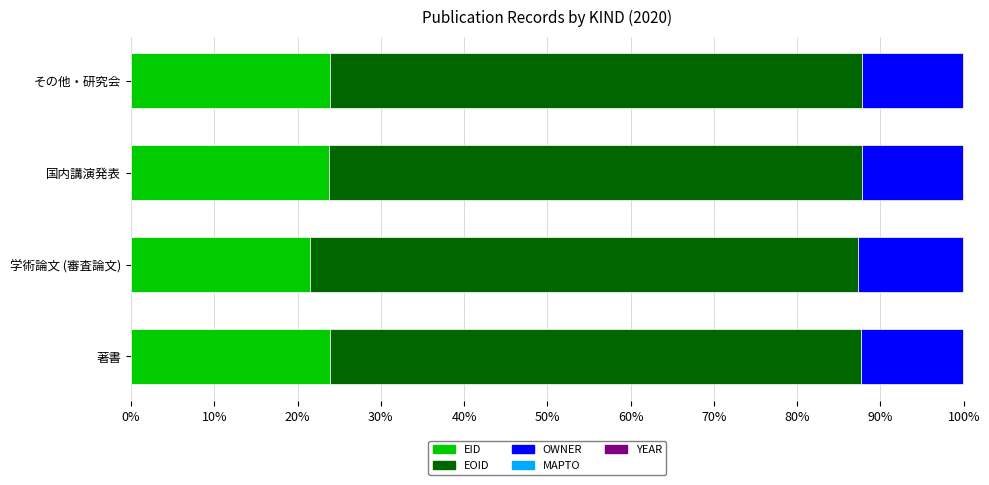

What is the highest value of the EID series?

23.9